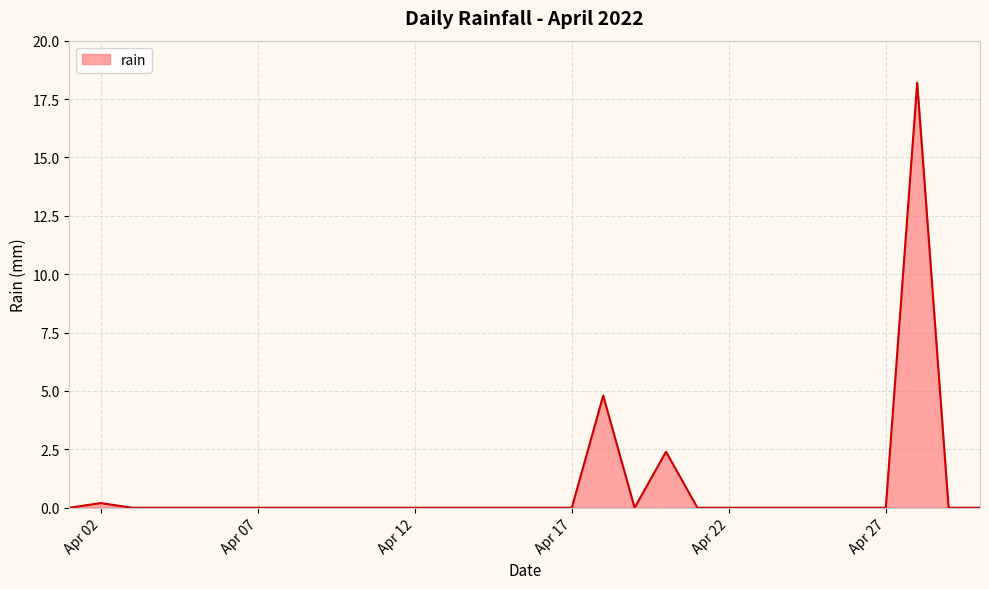

What is the maximum value shown in the chart?

18.2